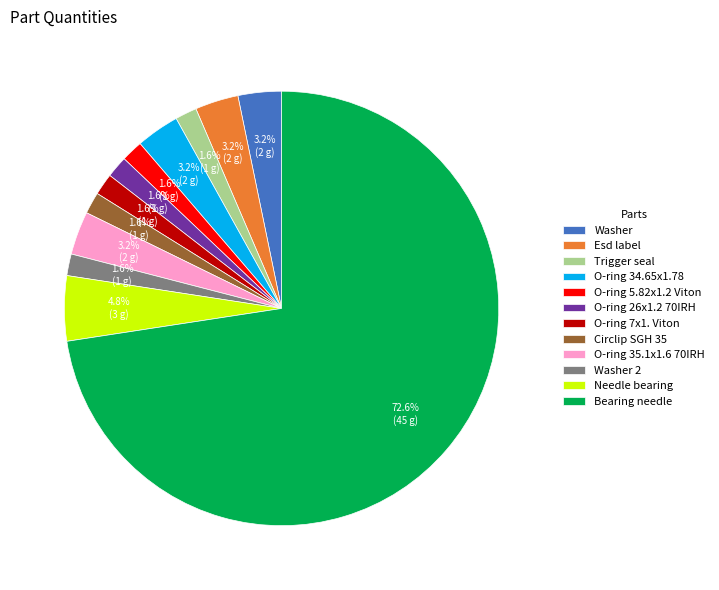

Which has a higher value, Bearing needle or O-ring 26x1.2 70IRH?

Bearing needle